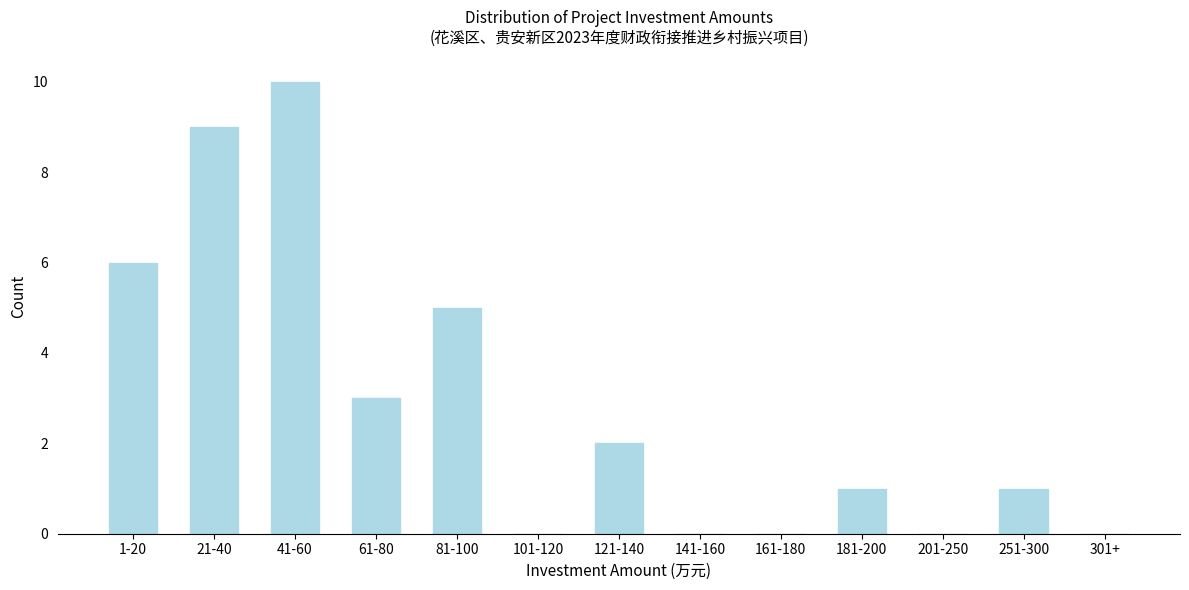

Reading left to right, extract all data points from this chart.

1-20=6	21-40=9	41-60=10	61-80=3	81-100=5	101-120=0	121-140=2	141-160=0	161-180=0	181-200=1	201-250=0	251-300=1	301+=0